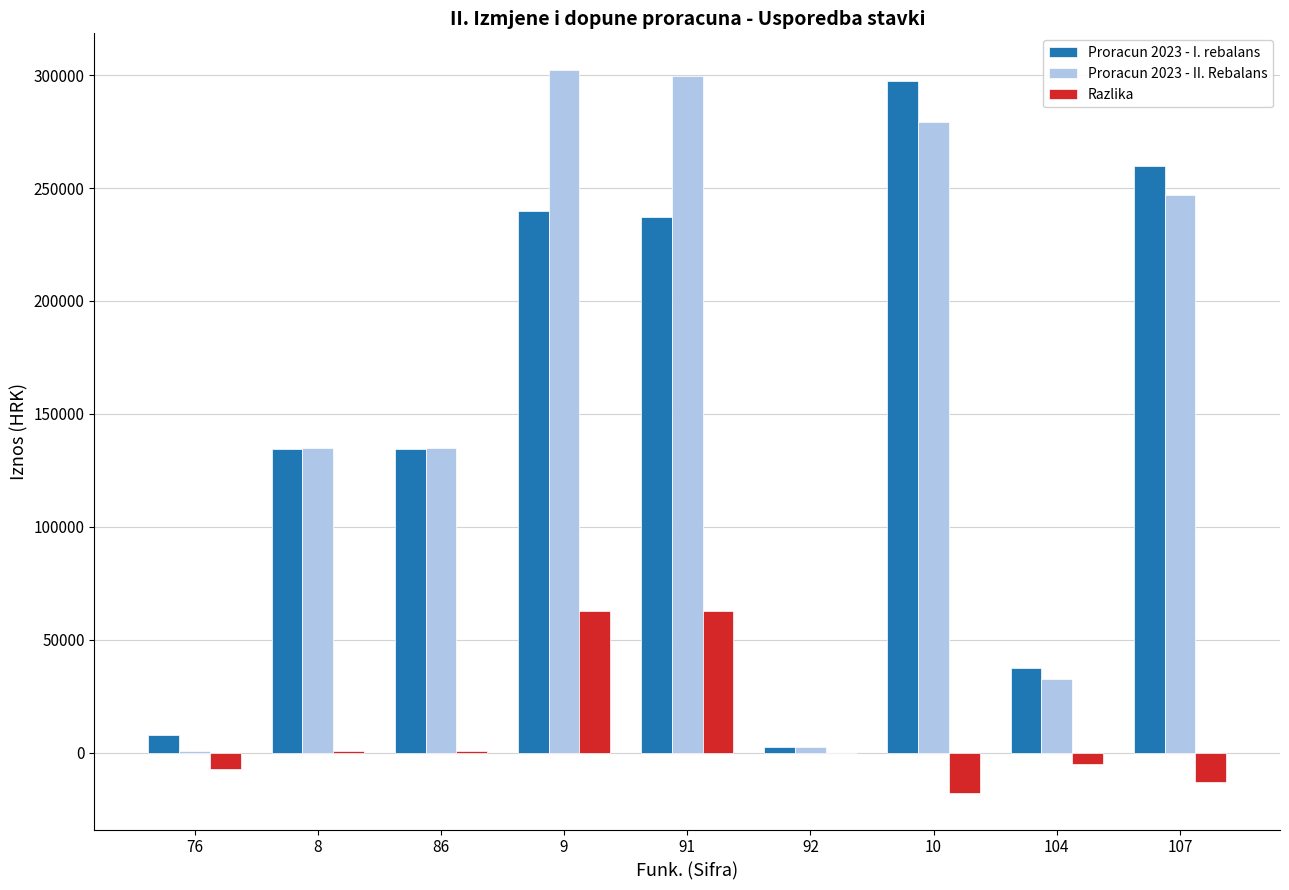

What is the maximum value for Razlika?

62641